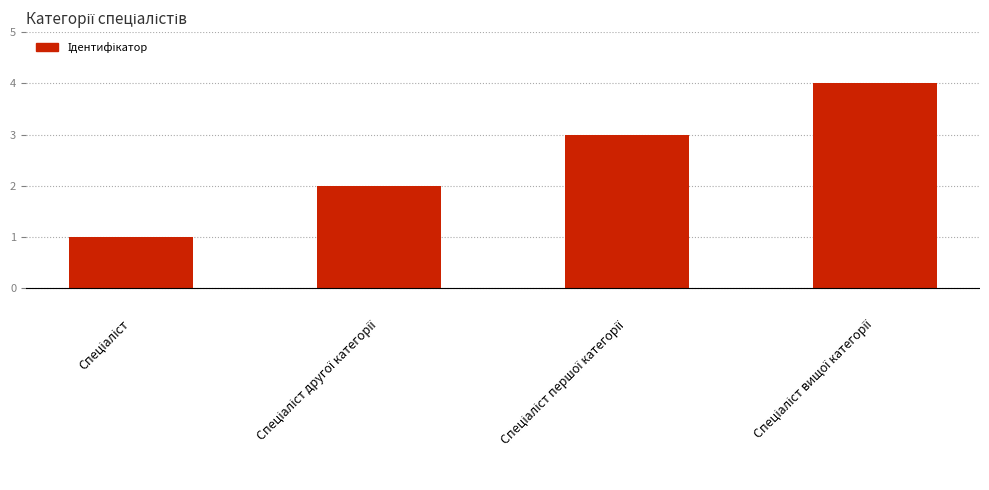

Reading left to right, list all the values displayed in this chart.

1	2	3	4